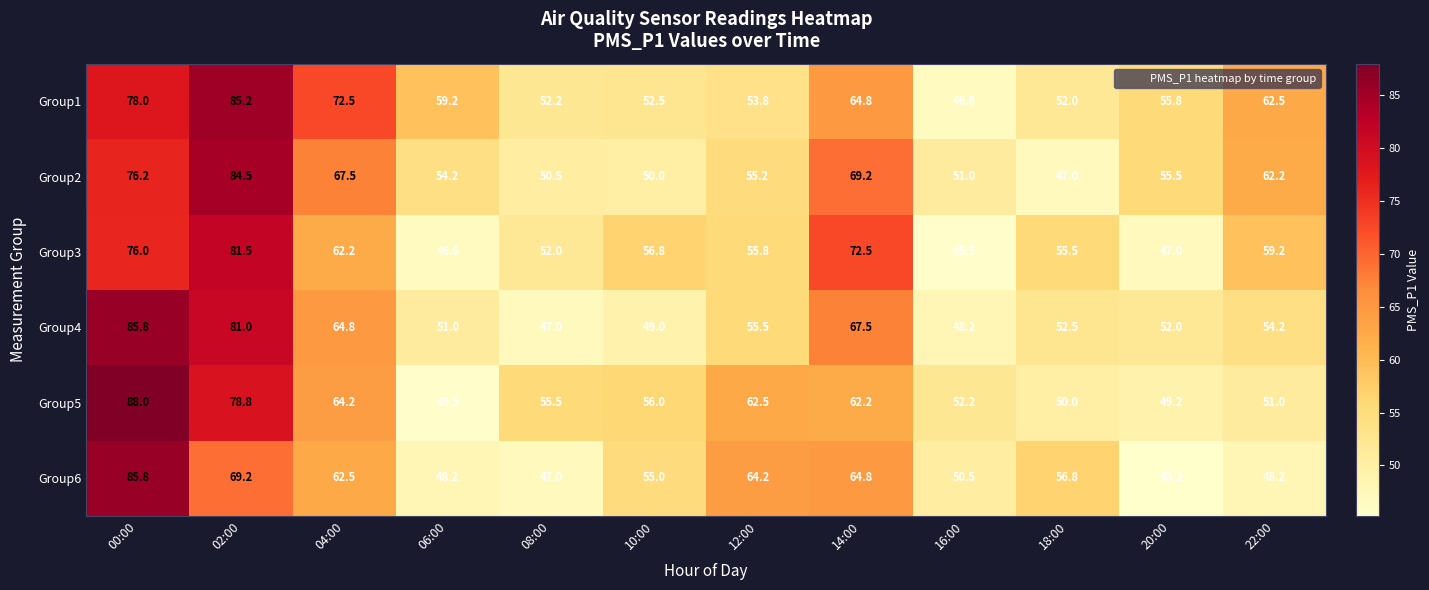

What is the difference between the highest and lowest values at 06:00?

13.7